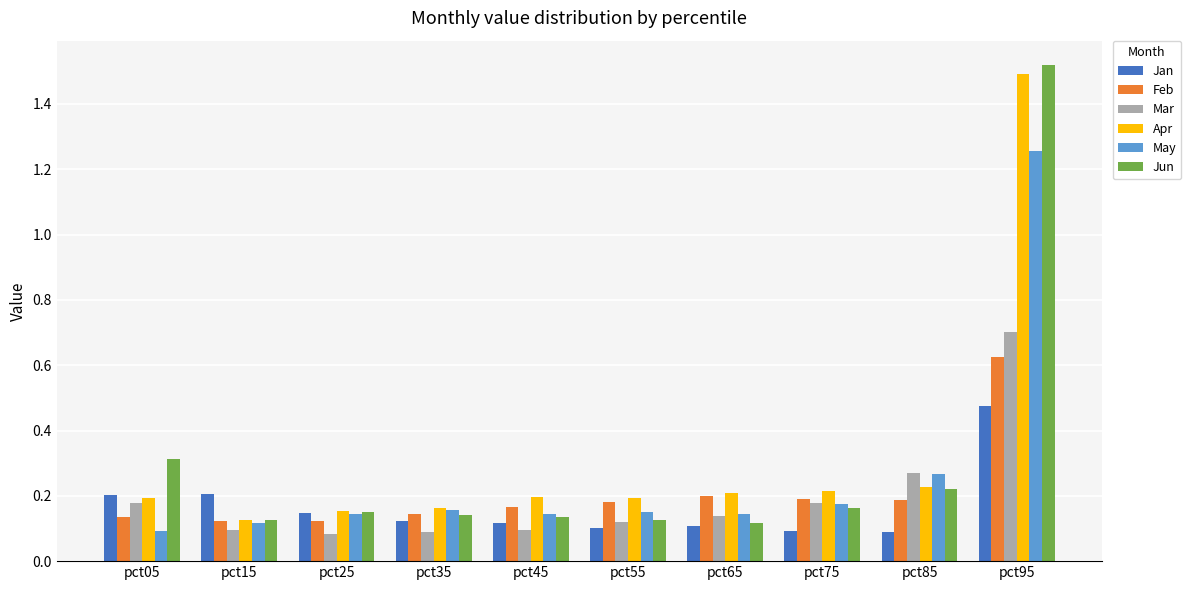

At which category does the chart reach its peak across all series?

pct95